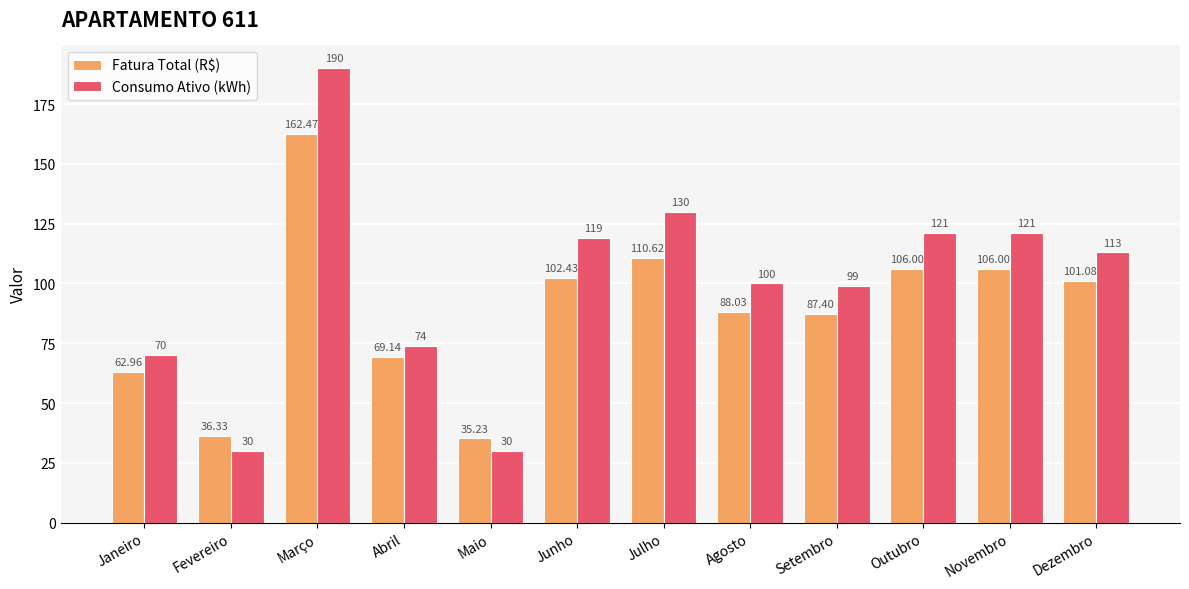

What is the label of the 1st bar from the left?

Janeiro